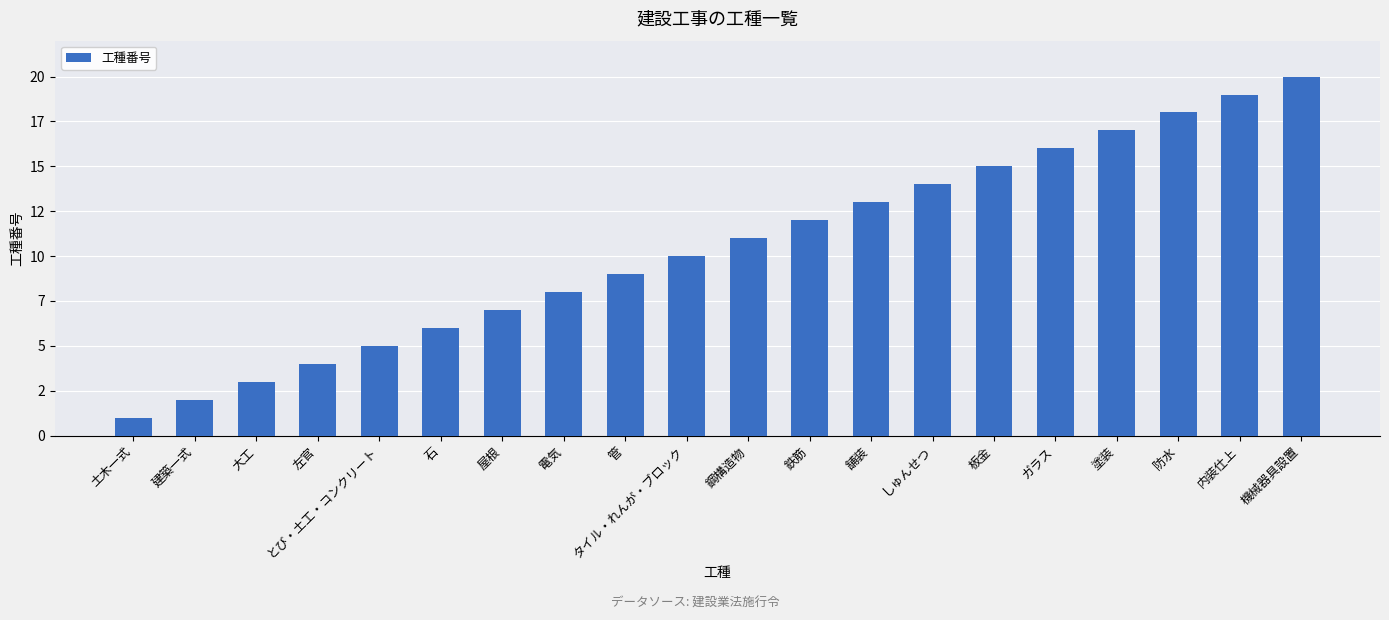

At which label is the value closest to 10?

タイル・れんが・ブロック